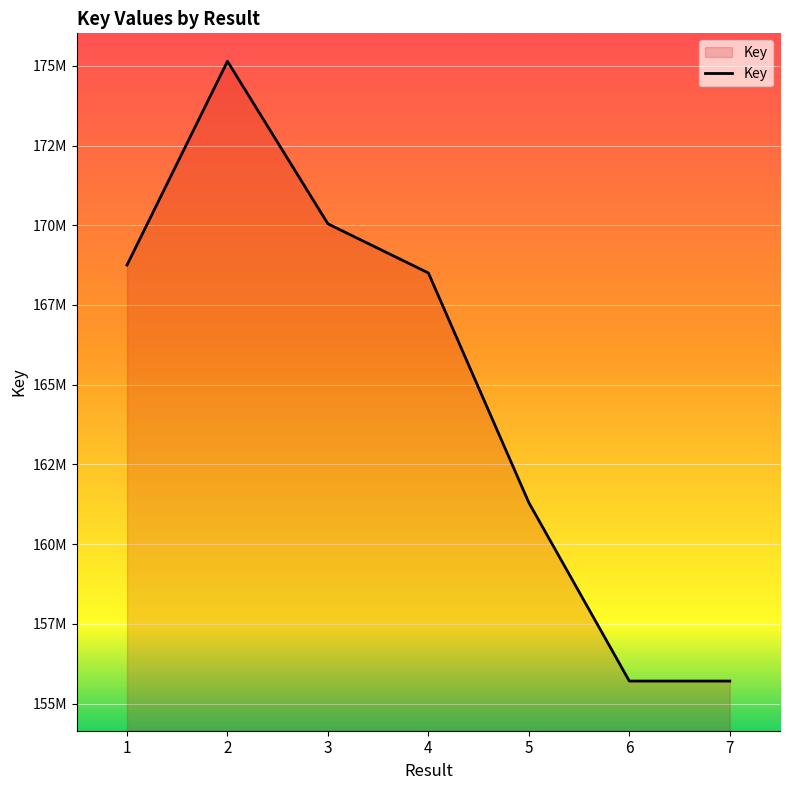

Which has a higher value, 2 or 3?

2